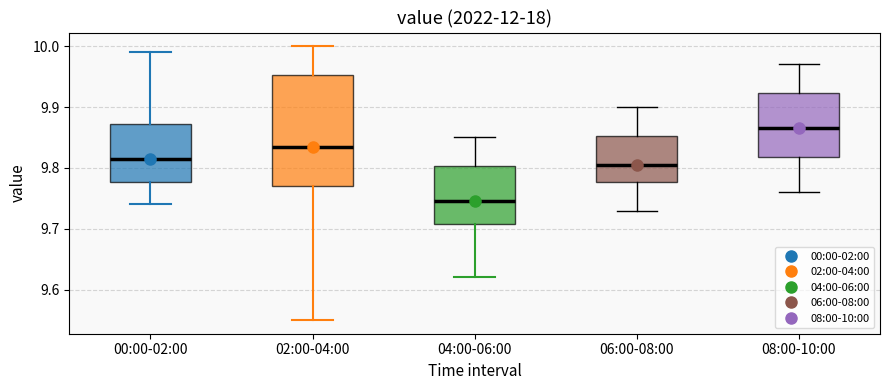

Comparing the boxes themselves (not the whiskers), which one is the tallest?

02:00-04:00